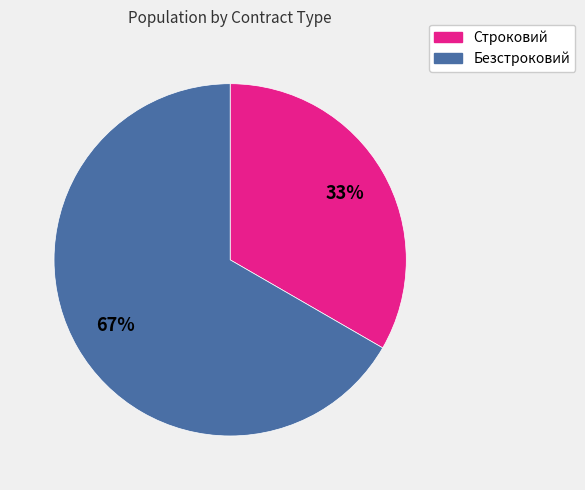

To the nearest percent, what is the combined percentage of Безстроковий and Строковий?

100%